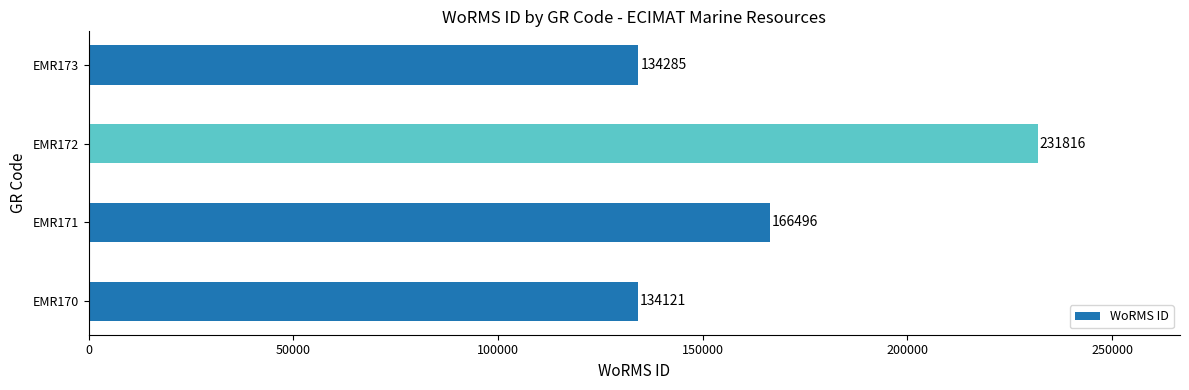

Reading top to bottom, list all the values displayed in this chart.

134285	231816	166496	134121